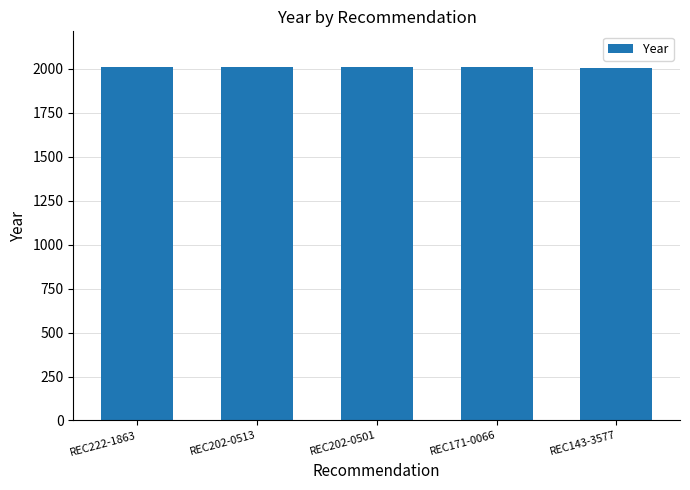

Approximately how many times larger is the value at REC202-0501 compared to REC222-1863?

1.0